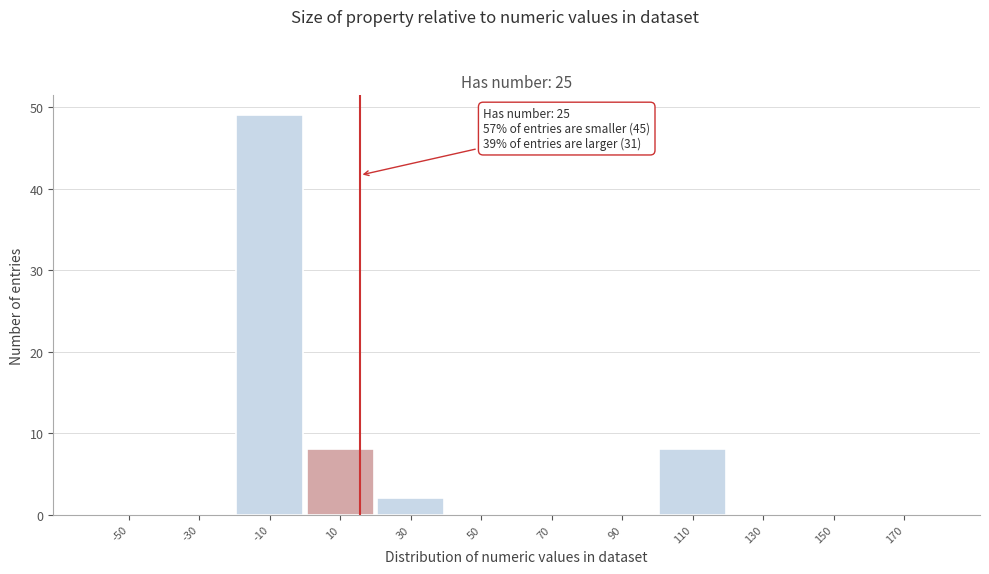

Reading left to right, what are all the values shown in this chart?

-50=0	-30=0	-10=49	10=8	30=2	50=0	70=0	90=0	110=8	130=0	150=0	170=0